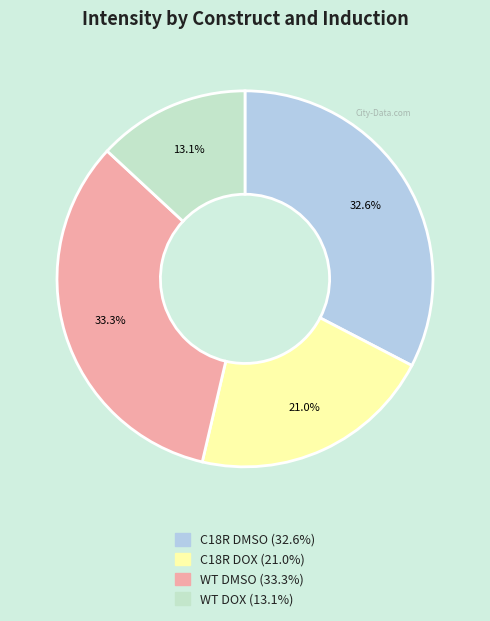

Is there any slice that represents more than half of the pie?

No